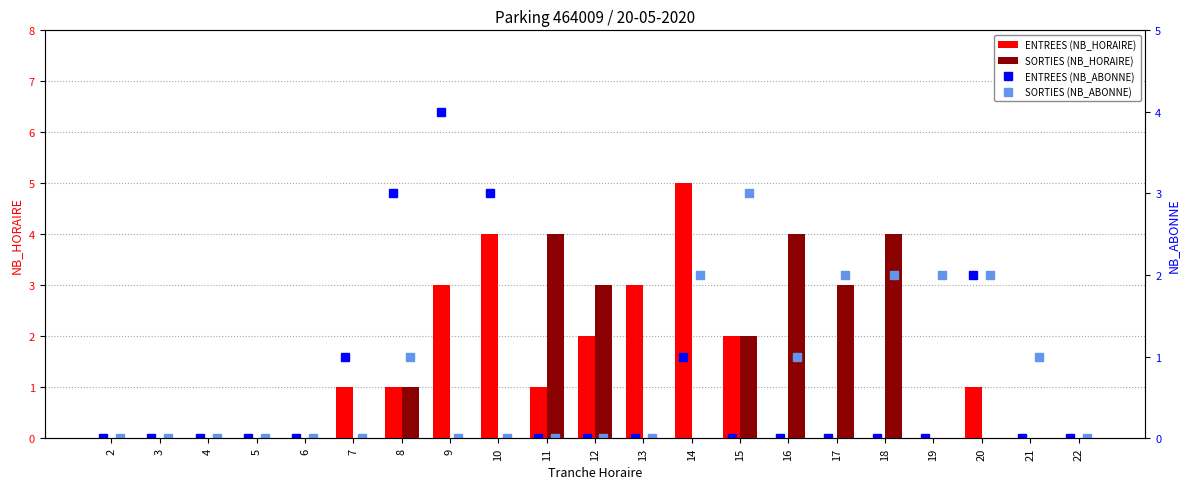

How many distinct data groups are displayed?

4